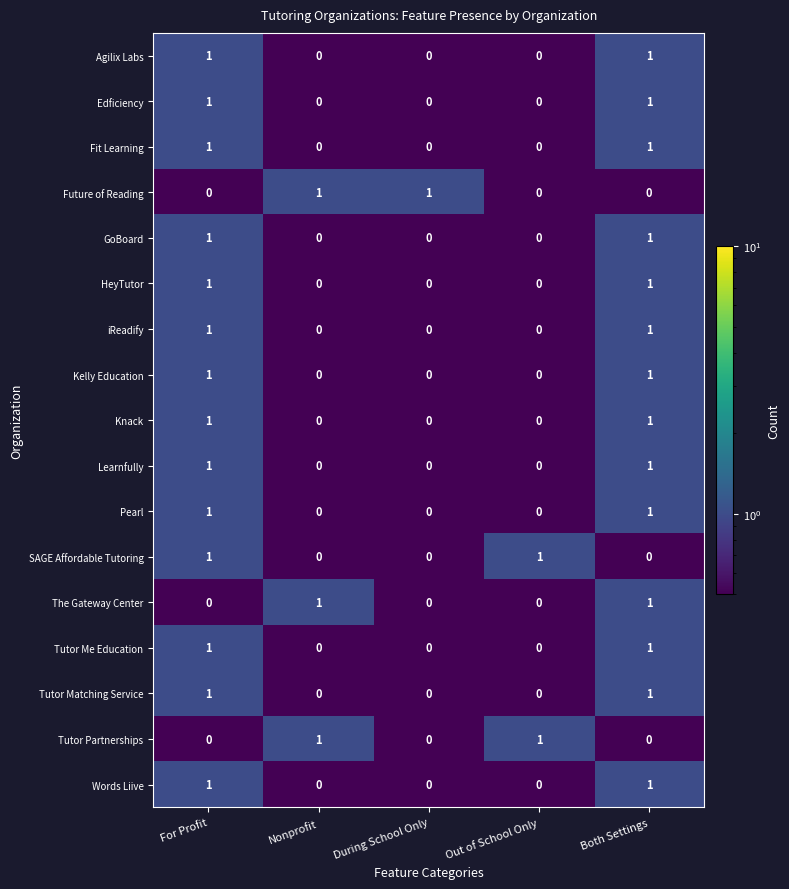

What is the total value across all series at Nonprofit?

3